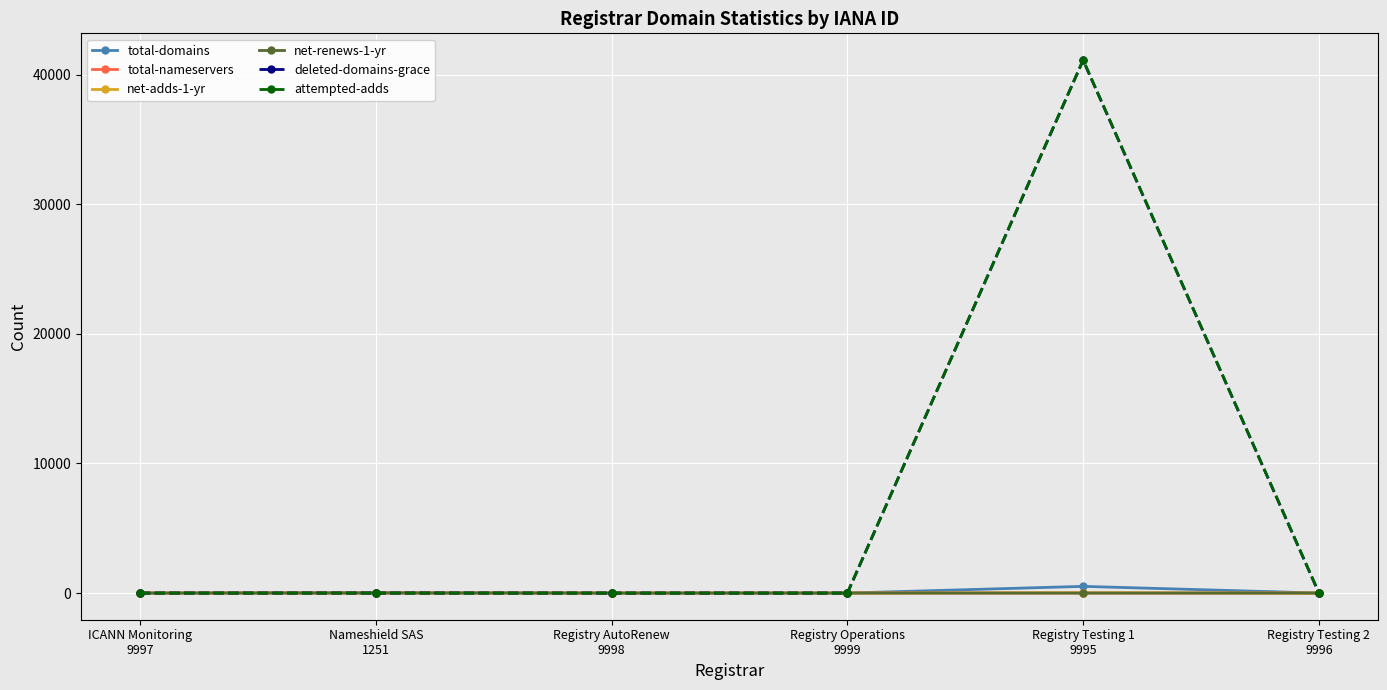

Which series has the largest range (max minus min)?

attempted-adds